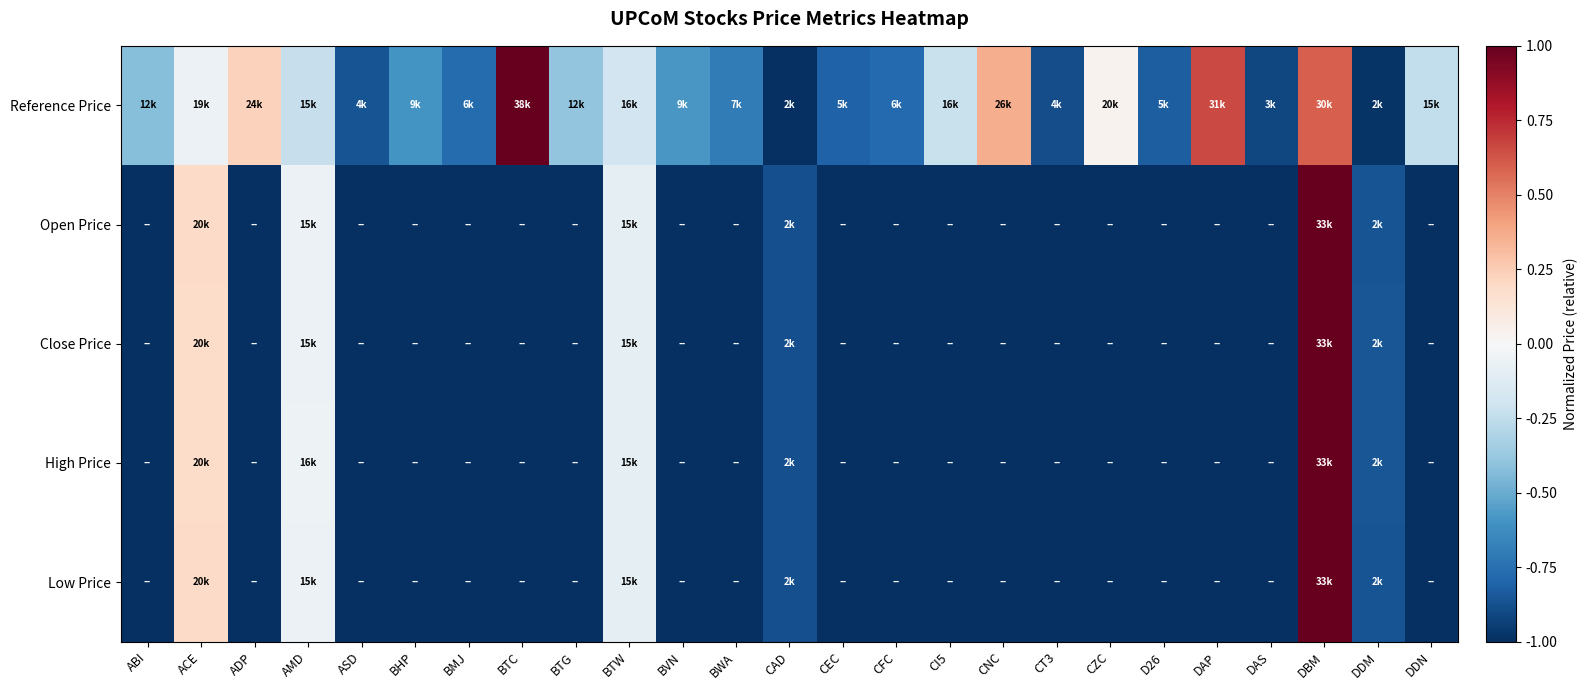

What is the difference between the highest and lowest values at D26?

0.2